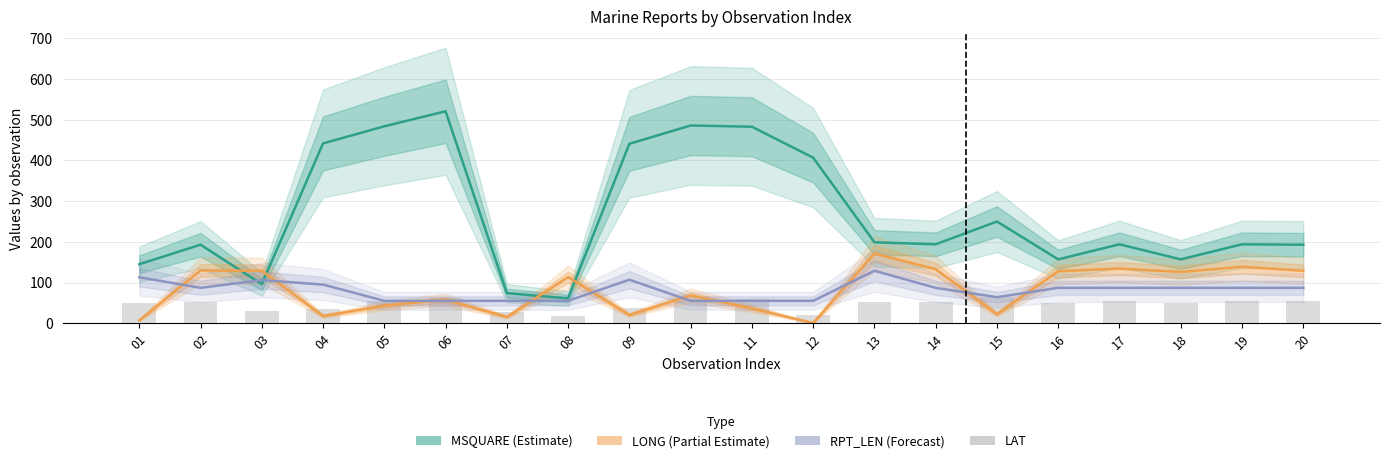

At how many categories does at least one series exceed 26?

20